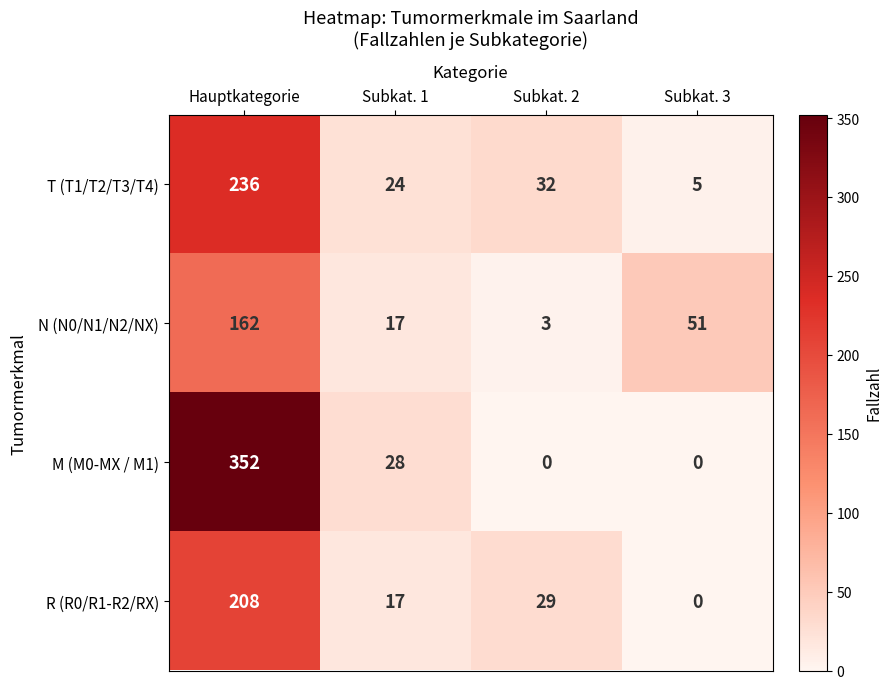

Rank the series by their maximum value, from highest to lowest.

M (M0-MX / M1), T (T1/T2/T3/T4), R (R0/R1-R2/RX), N (N0/N1/N2/NX)